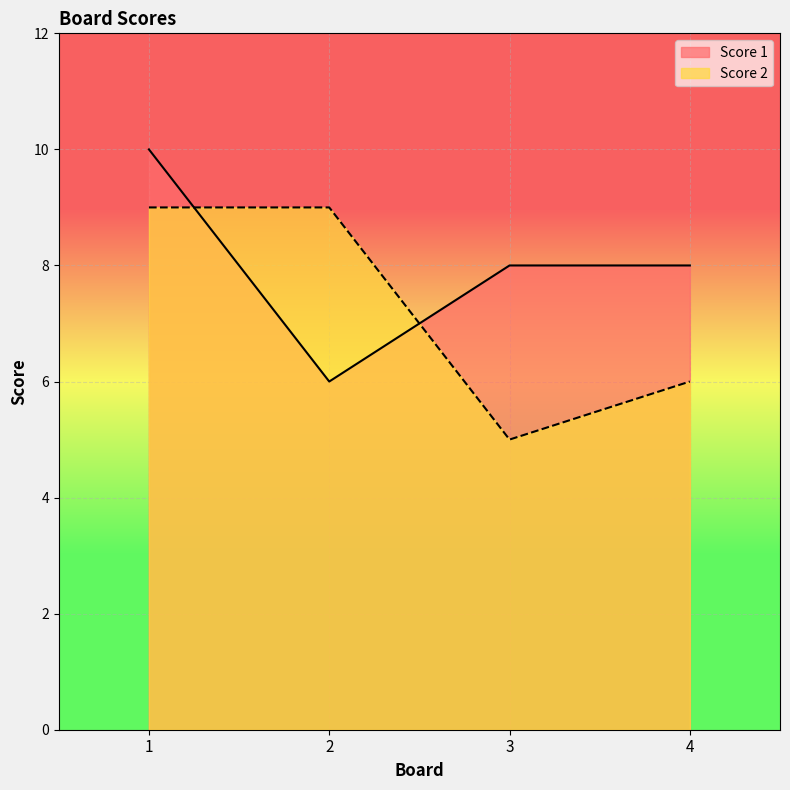

At which category is the sum across all series the highest?

1